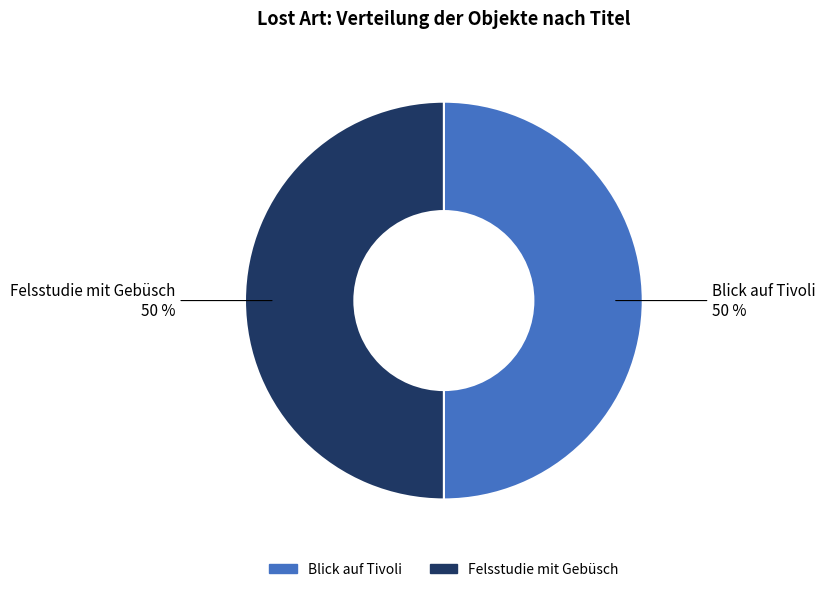

The Felsstudie mit Gebüsch slice represents 61% of the pie. True or false?

False